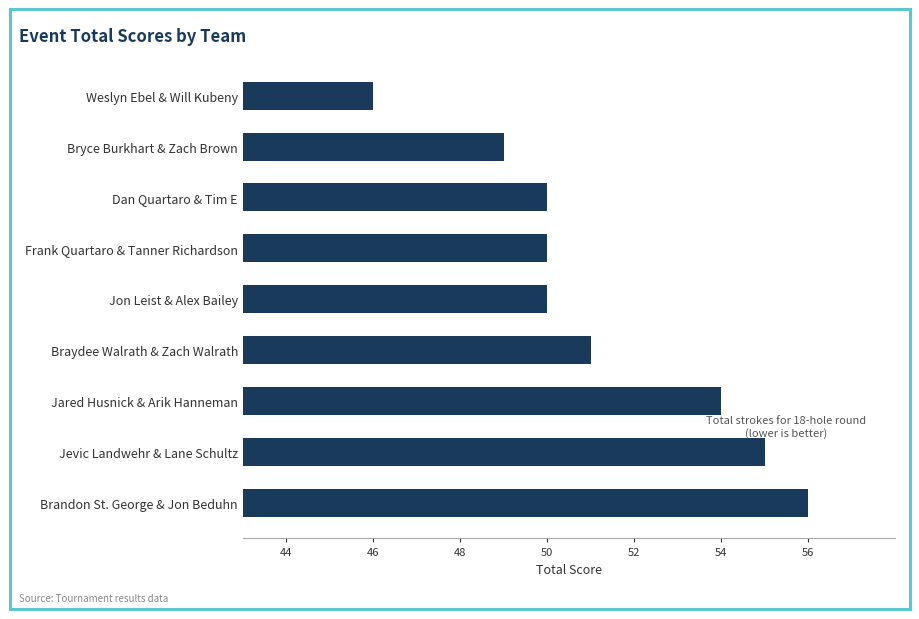

Between Frank Quartaro & Tanner Richardson and Jevic Landwehr & Lane Schultz, which is larger?

Jevic Landwehr & Lane Schultz